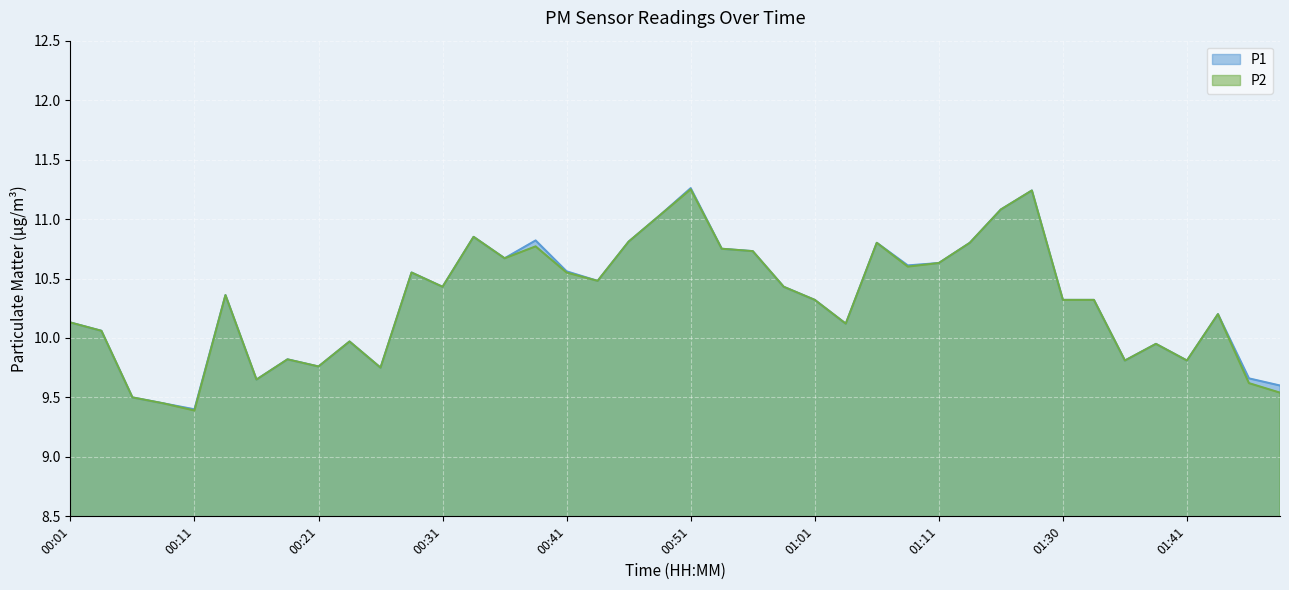

List the series in order of their peak value, lowest first.

P2, P1